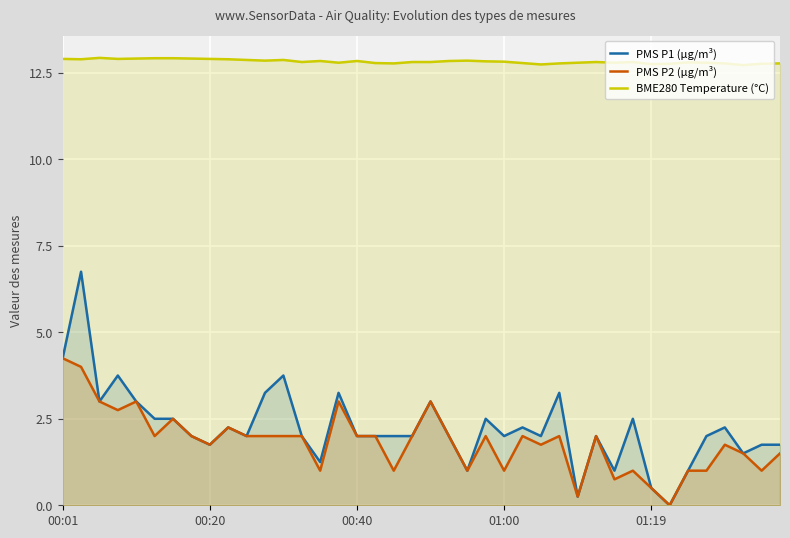

What is the maximum value shown in the chart?

12.9